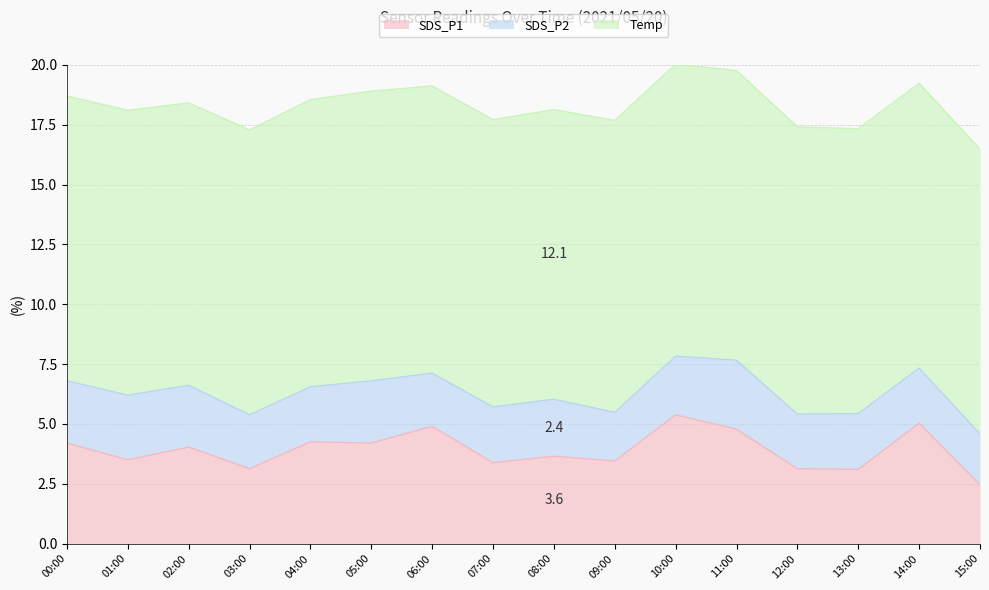

List the series in order of their overall mean, lowest first.

SDS_P2, SDS_P1, Temp